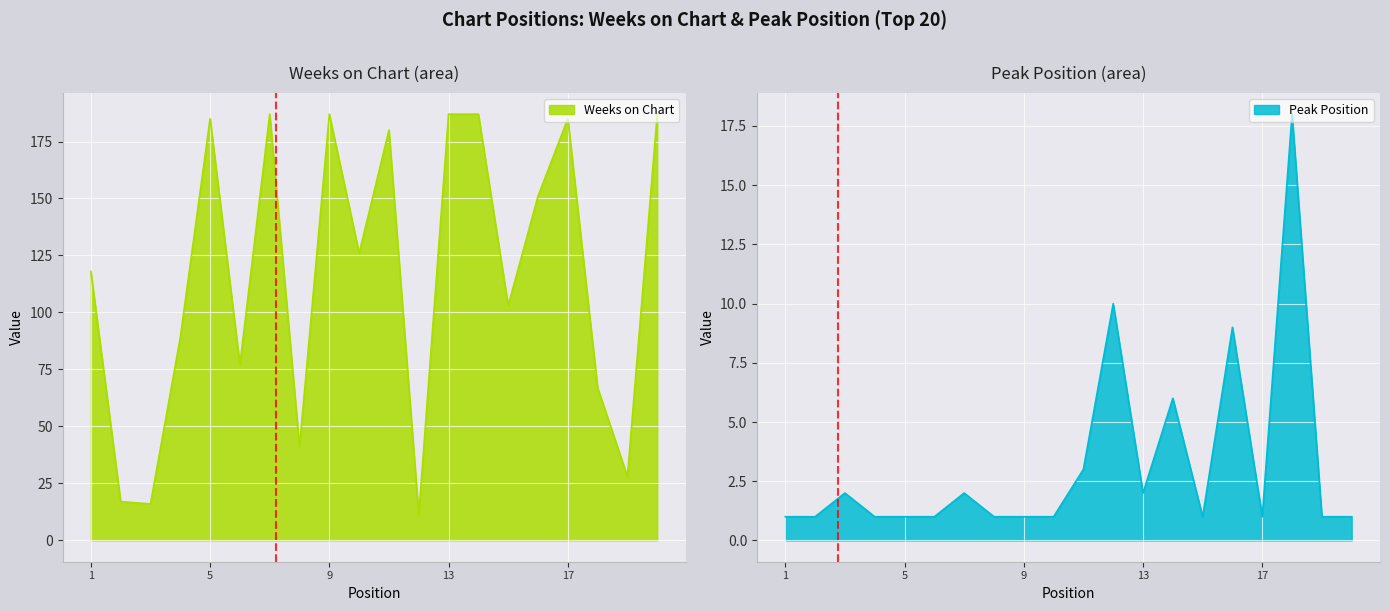

True or false: Peak Position and Weeks on Chart cross at least once.

False